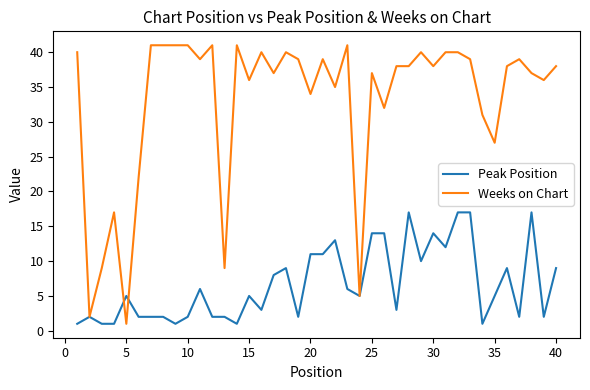

Which series has the largest total across all categories?

Weeks on Chart